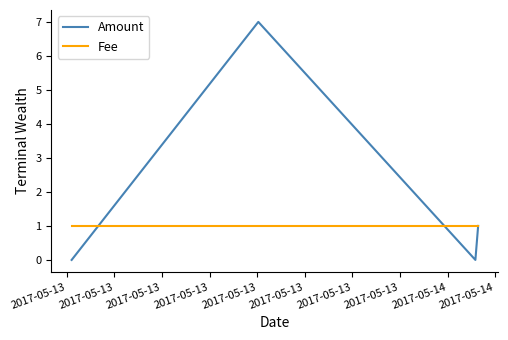

At how many categories does at least one series exceed 6?

1